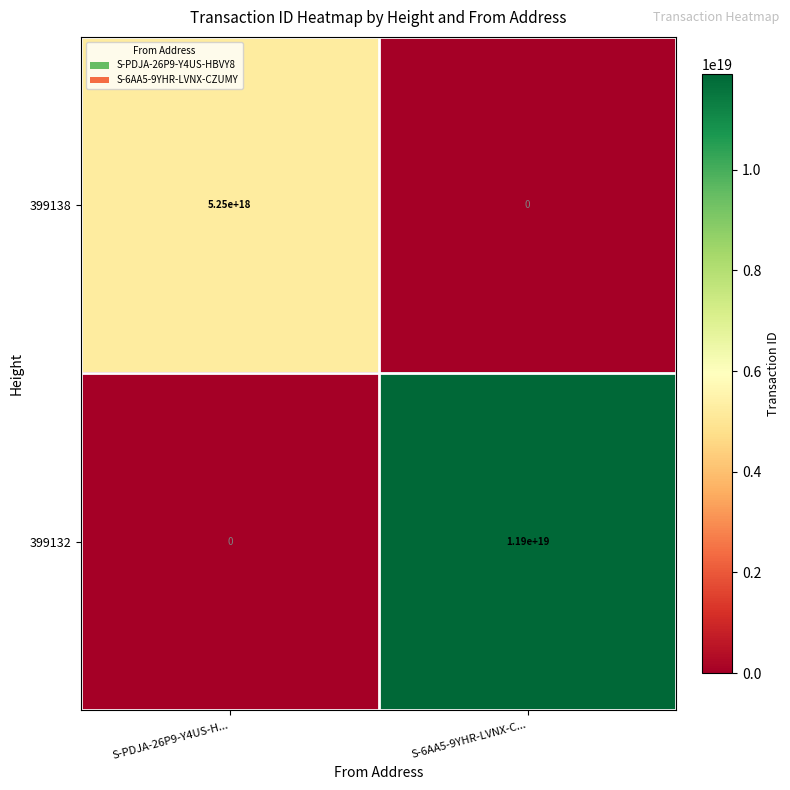

Is it true that 399138 equals 5250000000000000000 at S-PDJA-26P9-Y4US-H...?

True